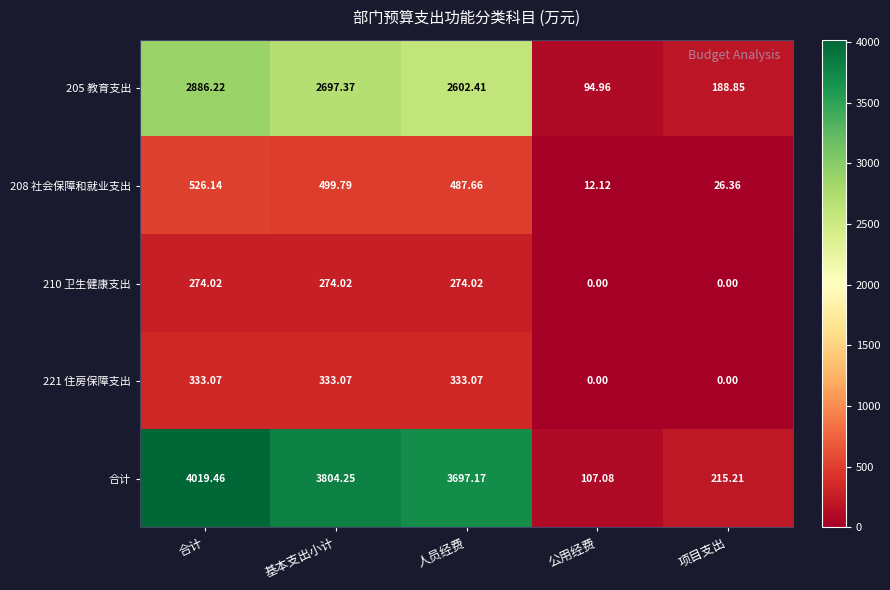

Which series changed the most between 公用经费 and 项目支出?

合计